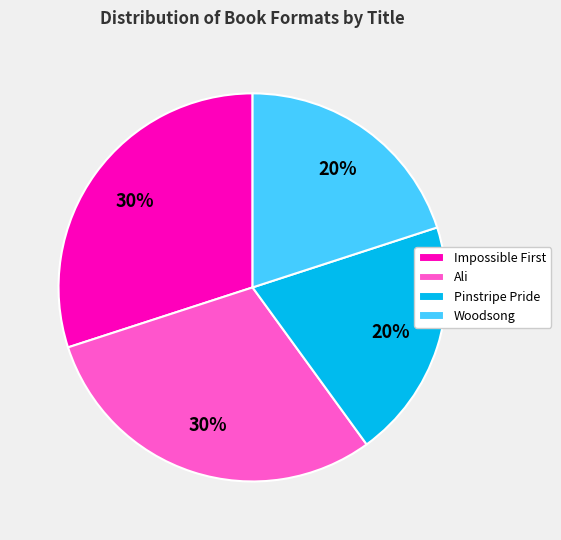

Does Ali represent more than half of the total?

No